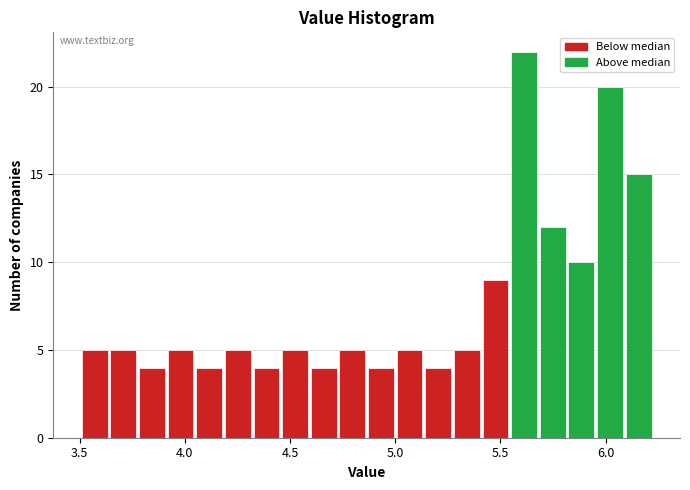

Around what value on the x-axis is the tallest bar? Give the approximate position of its centre, as read against the axis.

5.60